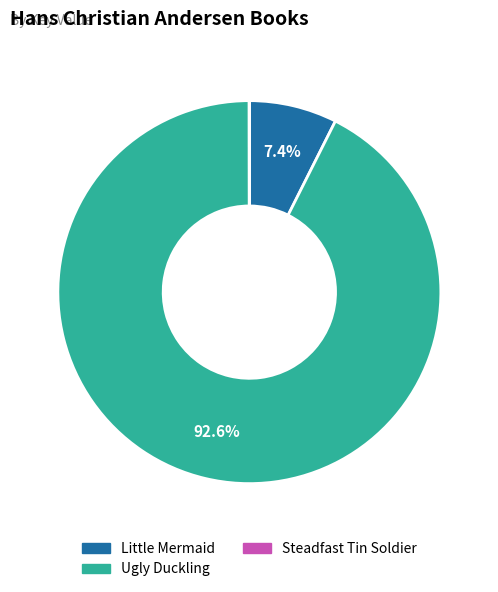

What is the largest slice in the pie chart?

Ugly Duckling